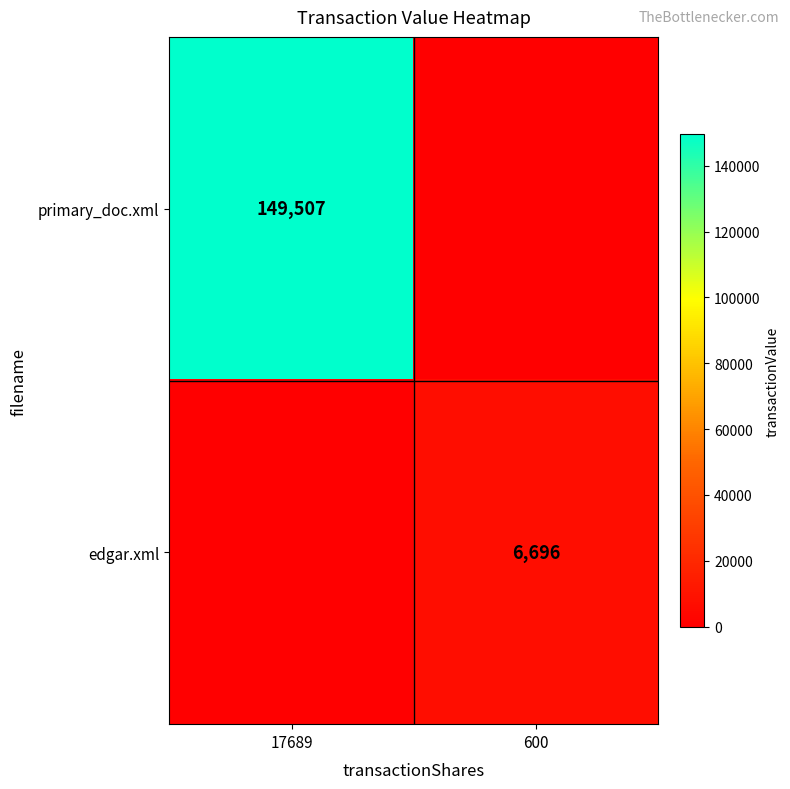

What is the total value across all series at 600?

6696